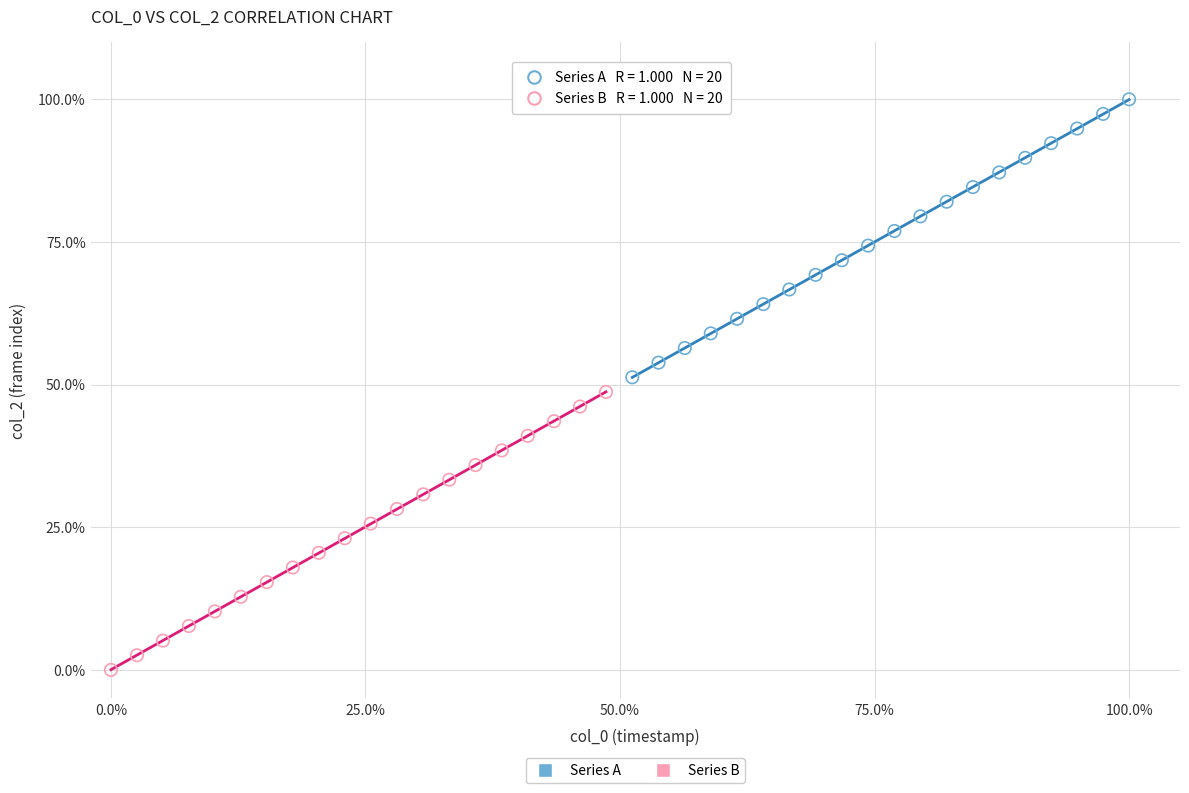

Which series reaches the maximum Y coordinate?

Series A